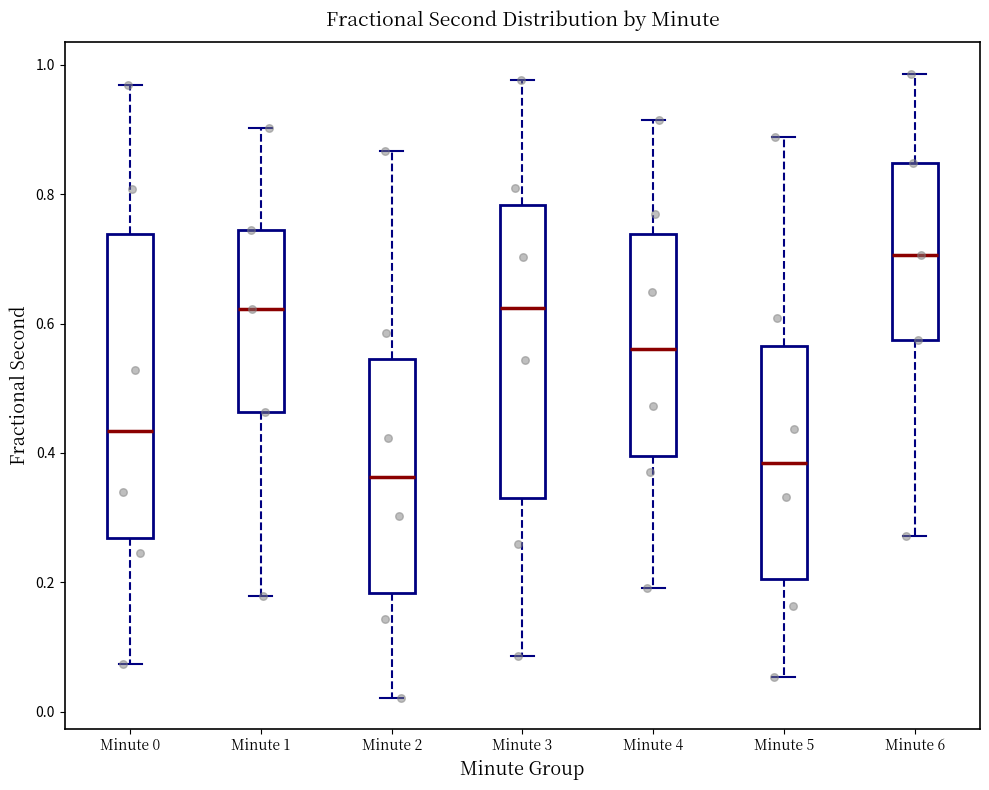

Where does the median line of the box for Minute 0 sit on the y-axis? The values are not printed on the chart, so give them approximately, as read against the axis.

0.44